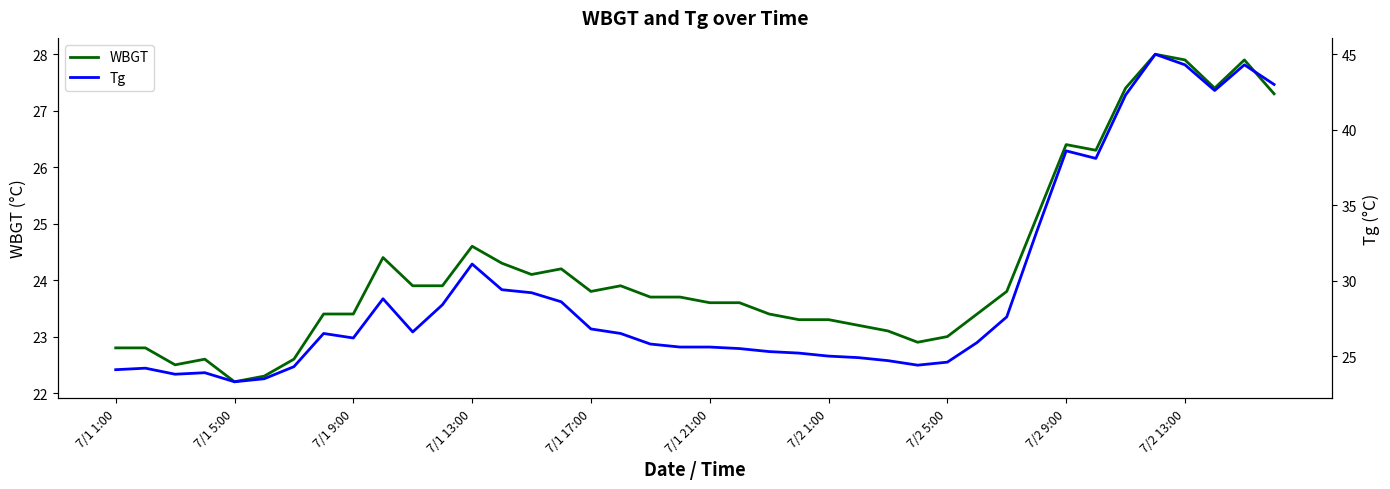

At which category is the sum across all series the highest?

35